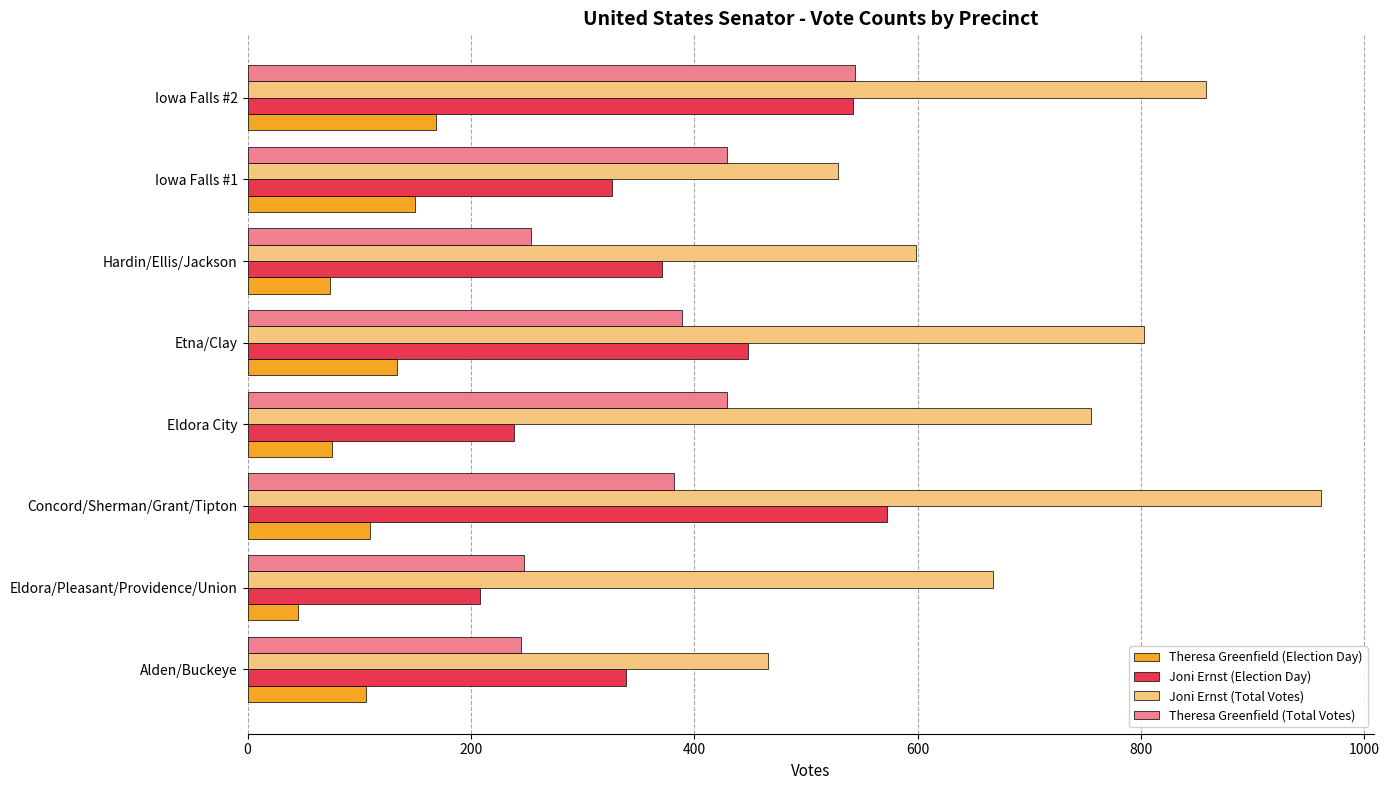

Which series has the largest total across all categories?

Joni Ernst (Total Votes)